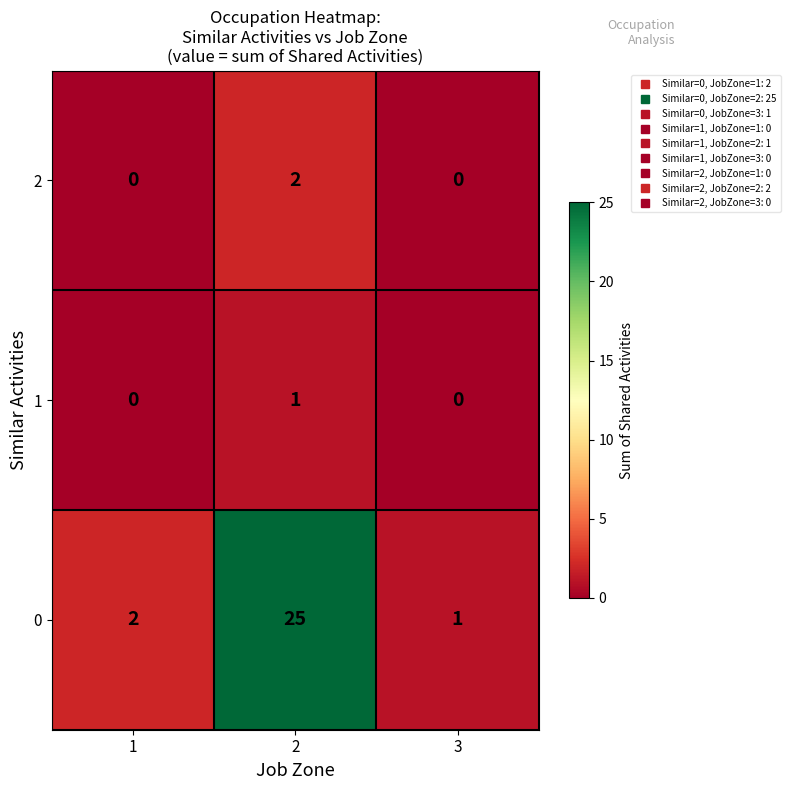

Reading left to right, what are all the values shown in this chart?

2: 1=0	2=2	3=0
1: 1=0	2=1	3=0
0: 1=2	2=25	3=1